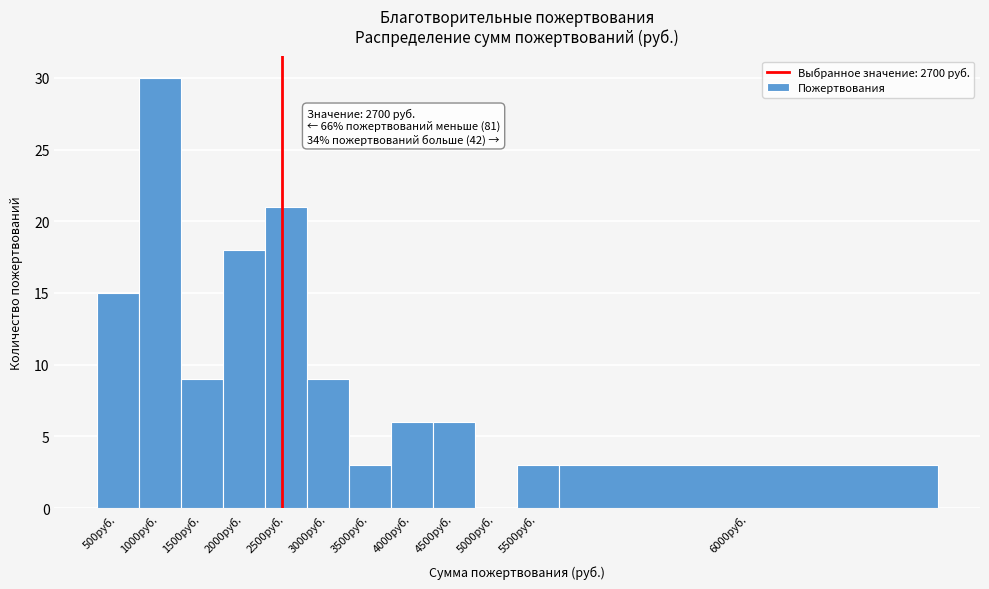

Reading left to right, what are all the values shown in this chart?

500руб.=15	1000руб.=30	1500руб.=9	2000руб.=18	2500руб.=21	3000руб.=9	3500руб.=3	4000руб.=6	4500руб.=6	5000руб.=0	5500руб.=3	6000руб.=3